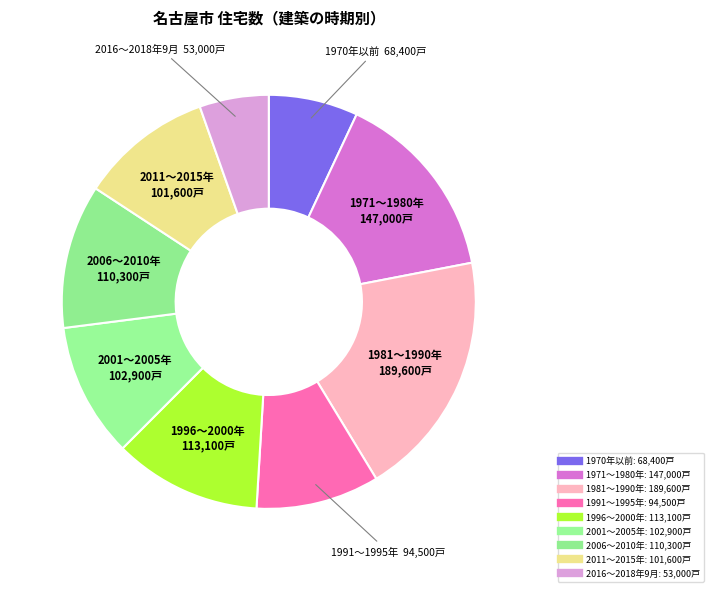

Does 2006～2010年 account for over 50% of the chart?

No